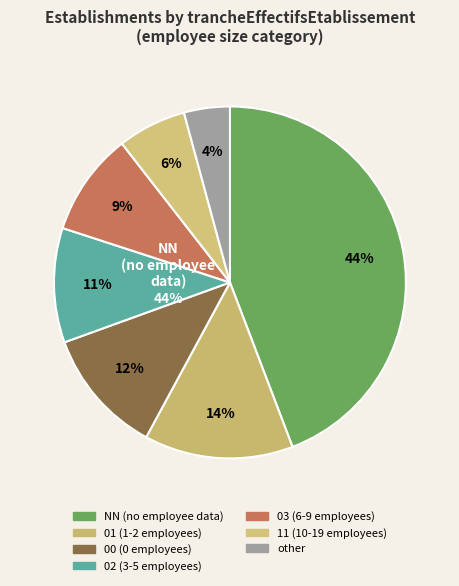

Which slice is the smallest?

other